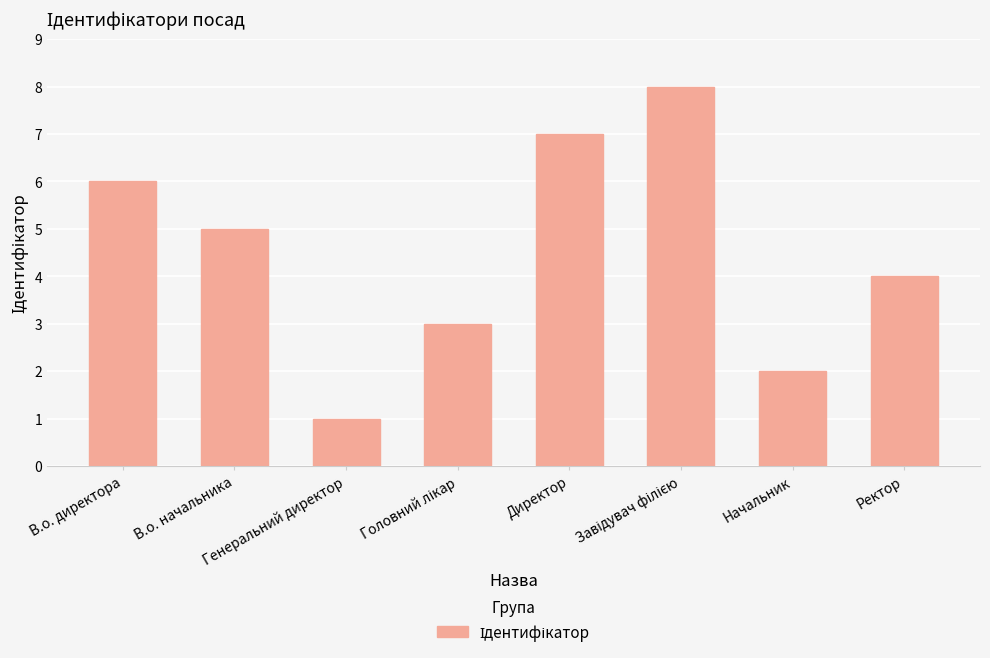

Where does the data first go above 5?

В.о. директора